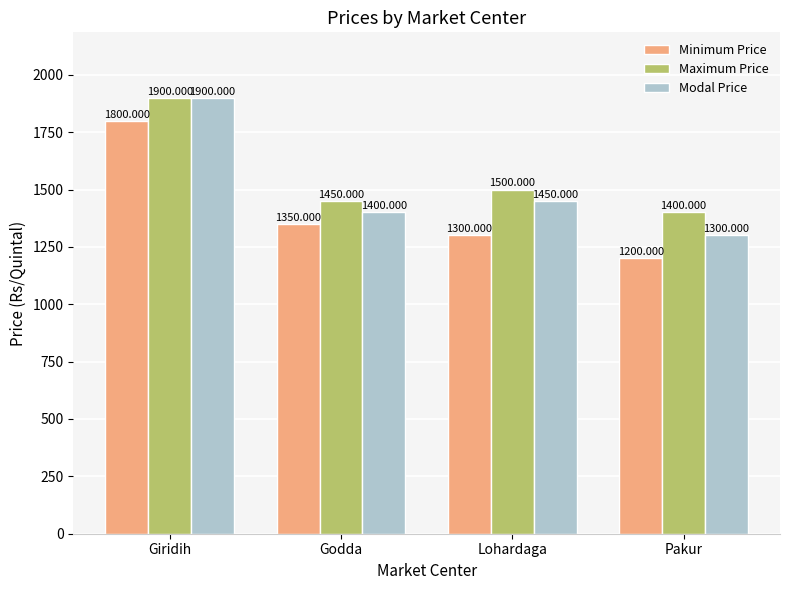

How many data points does each series have?

4